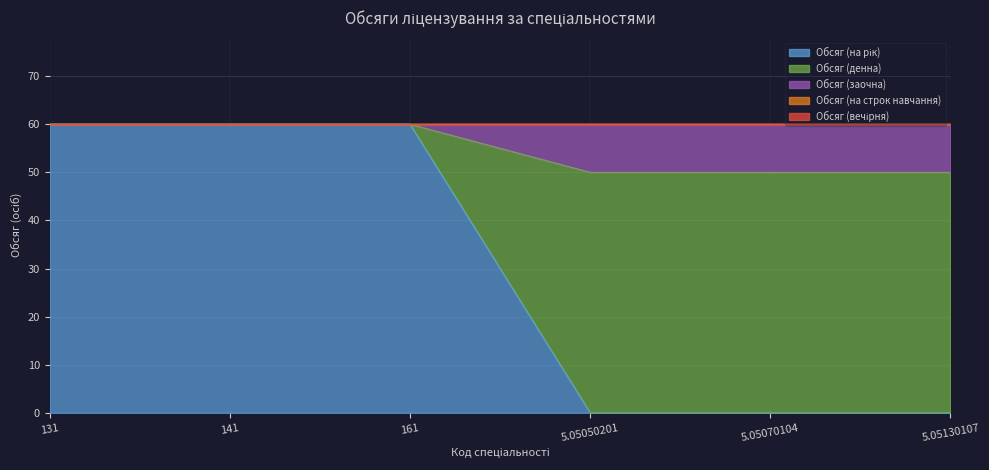

True or false: Обсяг (на рік) has more than 1 points higher than both neighbors.

False